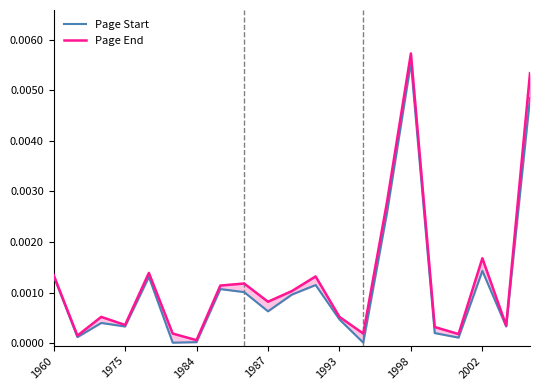

How many series are shown in this chart?

2